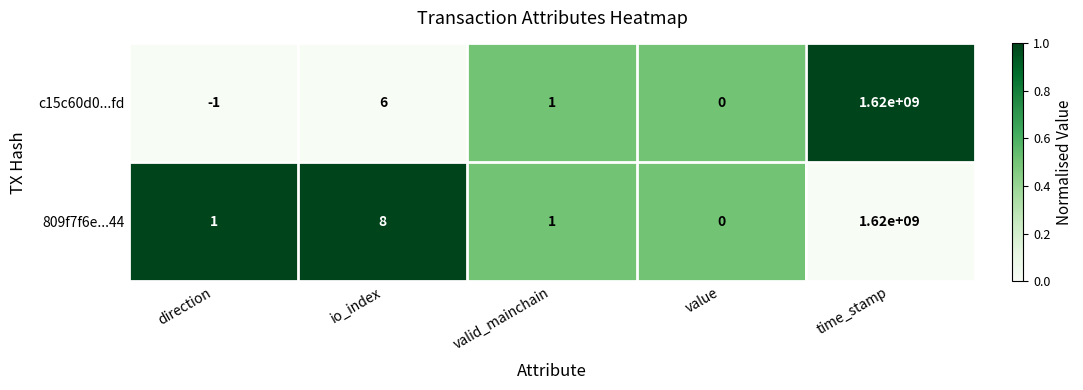

Reading left to right, transcribe all the data shown in this chart.

c15c60d0...fd: -1	6	1	0	1620000000
809f7f6e...44: 1	8	1	0	1620000000